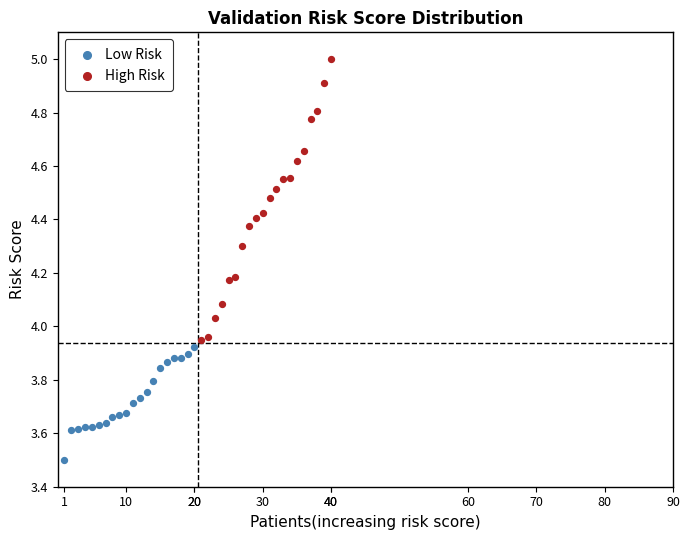

Which series contains the highest Y value?

High Risk